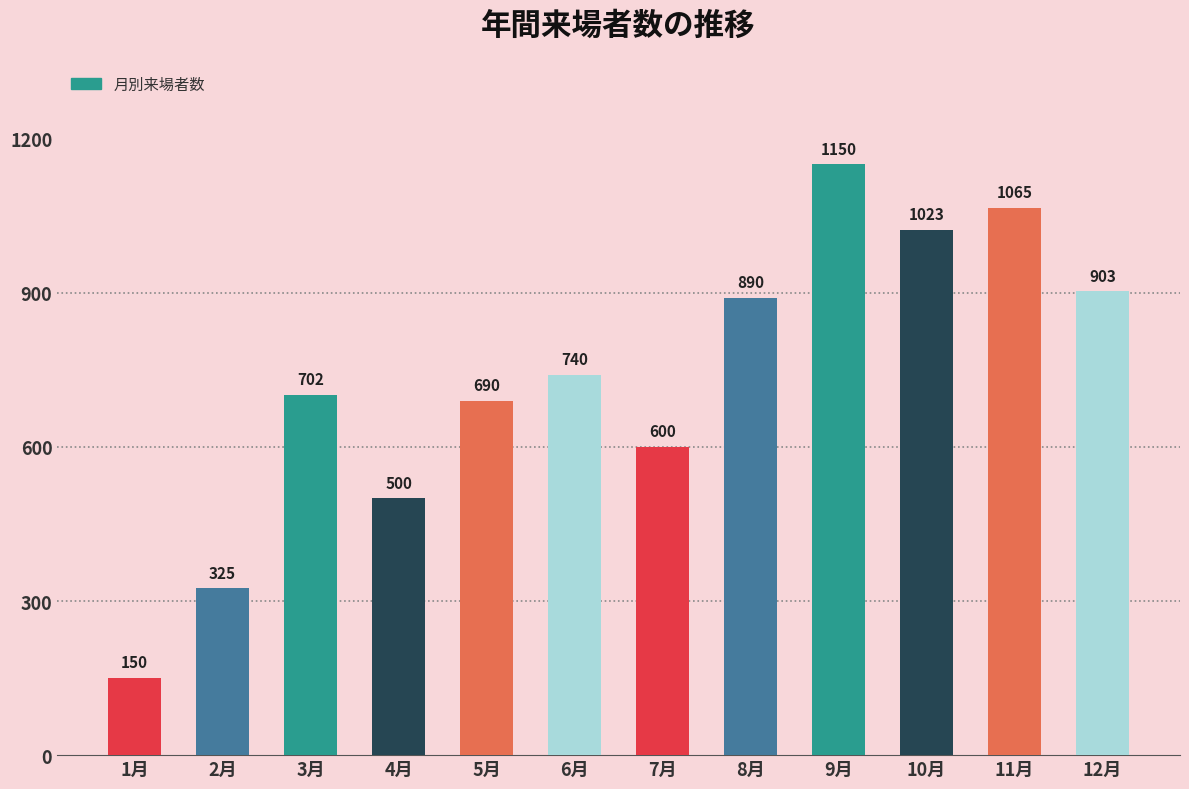

The chart shows a value of 1064 at 5月. True or false?

False